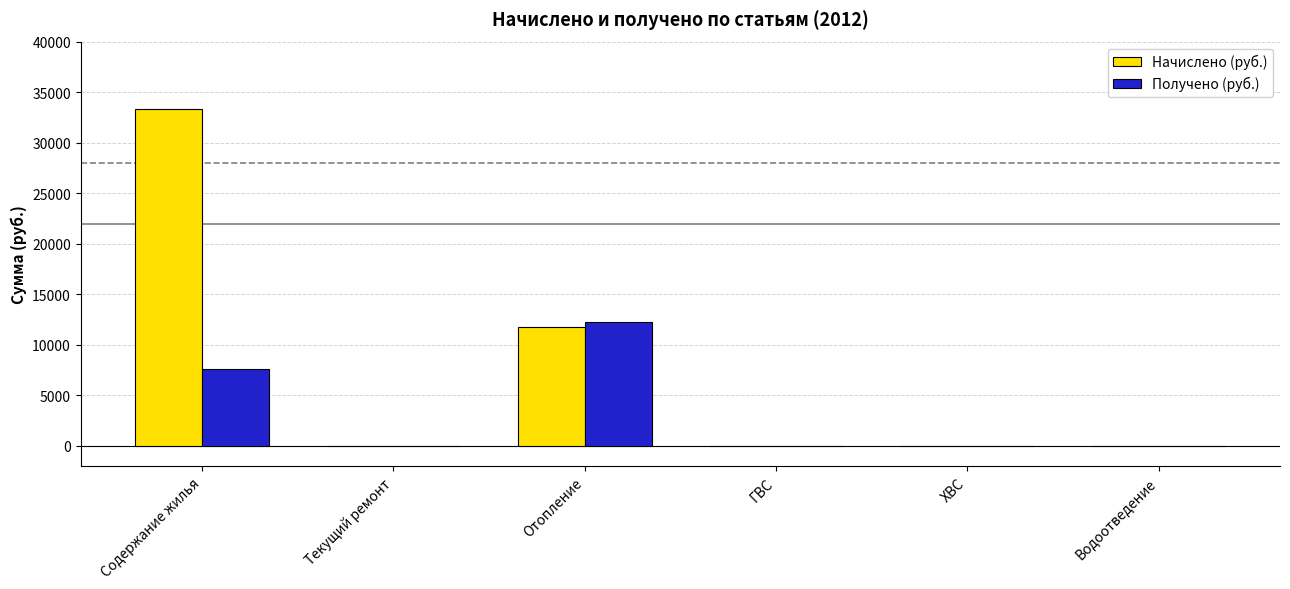

Reading left to right, transcribe all the data shown in this chart.

Начислено (руб.): 33381.3	0.0	11756.9	0.0	0.0	0.0
Получено (руб.): 7622.5	0.0	12229.6	0.0	0.0	0.0